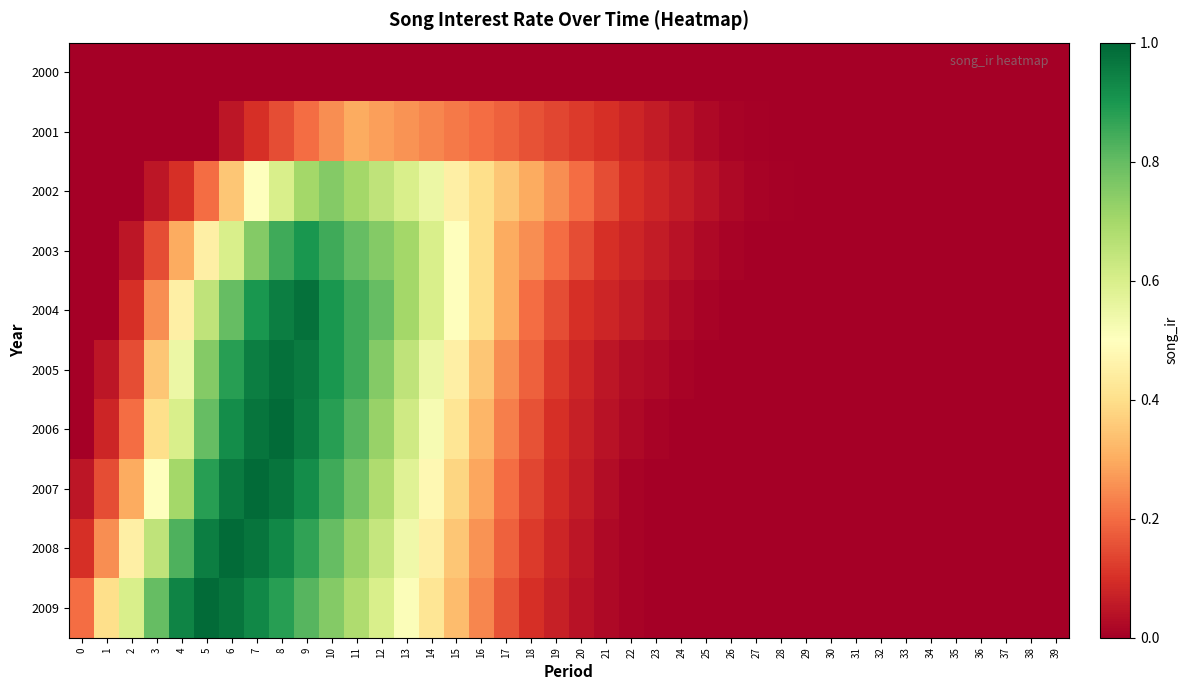

Between 26 and 2, which is larger?

26